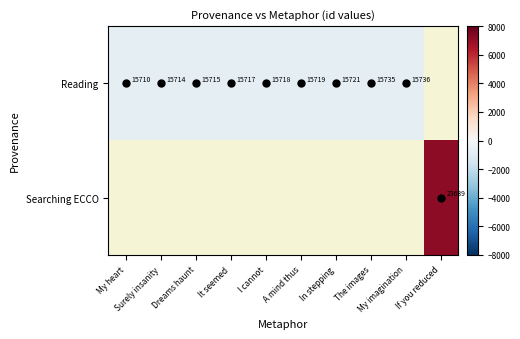

The Reading series shows -795.4 at It seemed. True or false?

True